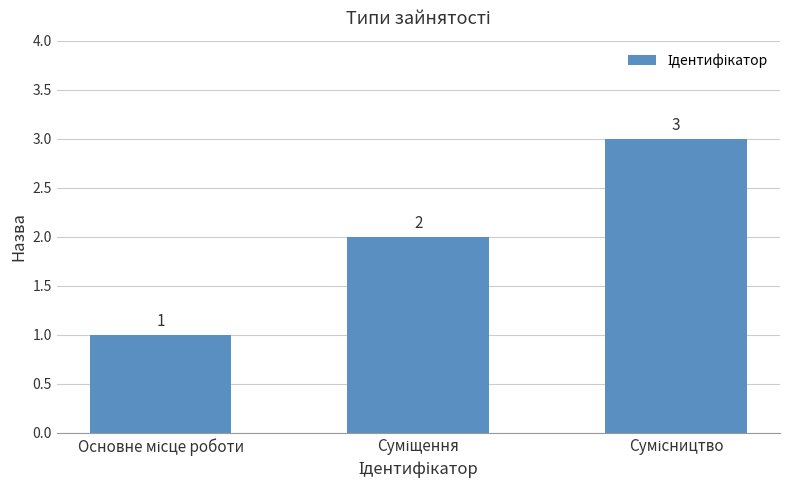

What is the maximum value shown in the chart?

3